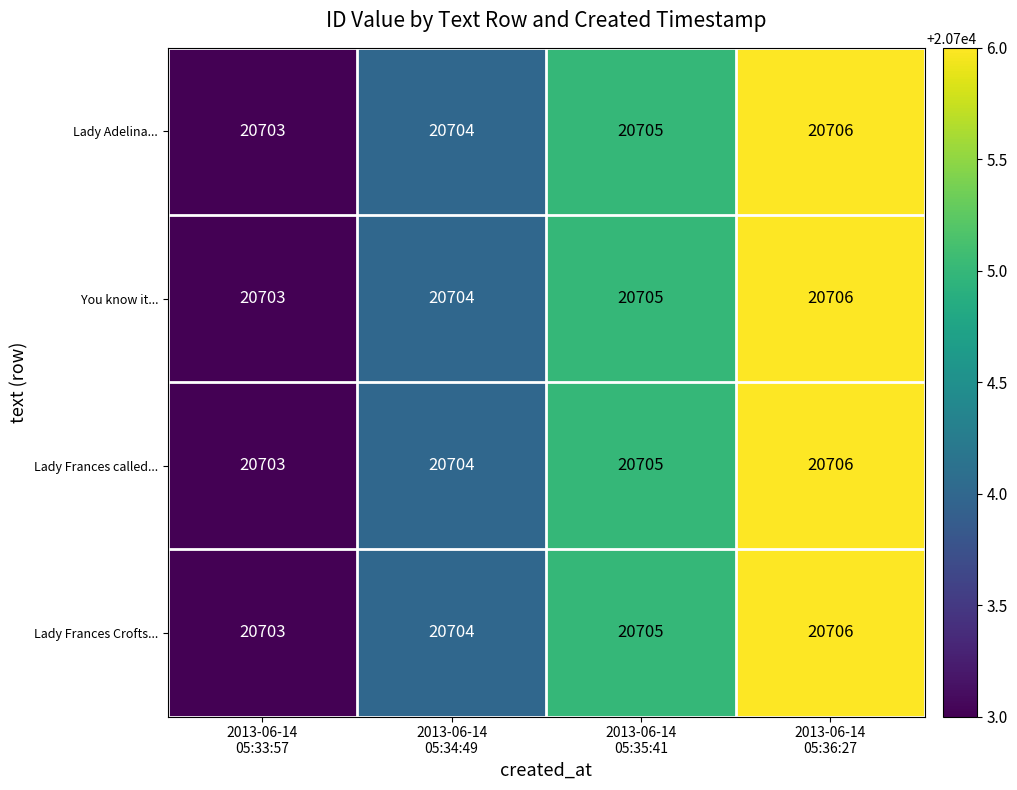

What is the highest value of the Lady Adelina... series?

20706